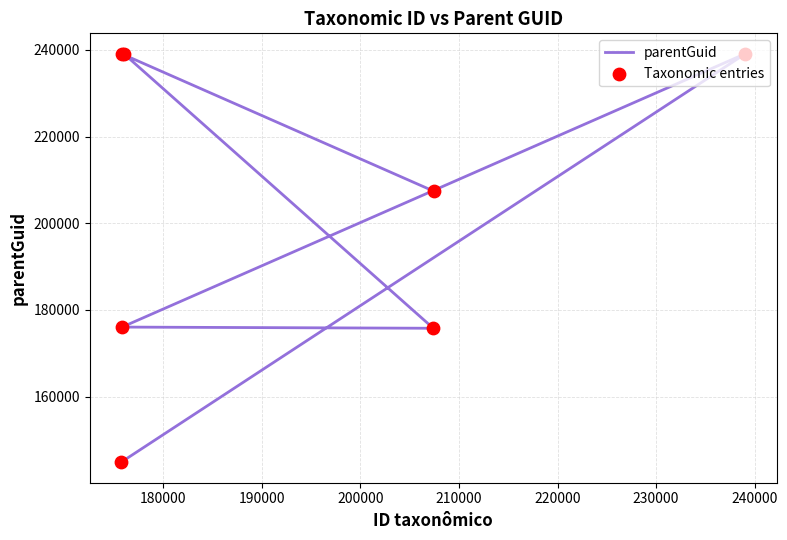

Is the value of Taxonomic entries at 190000 greater than the value of parentGuid at 220000?

No